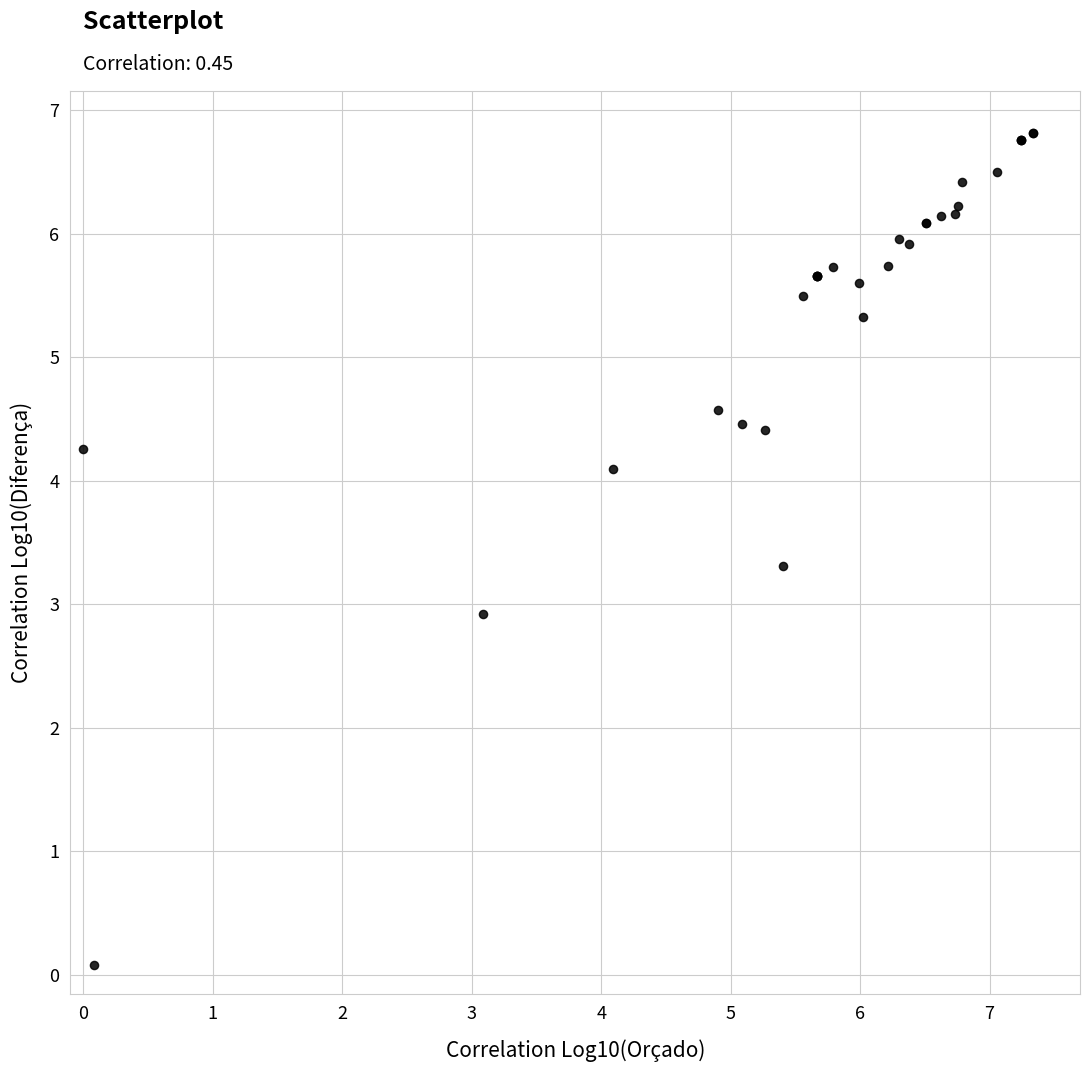

What Y value in the scatter plot is closest to 3?

2.9